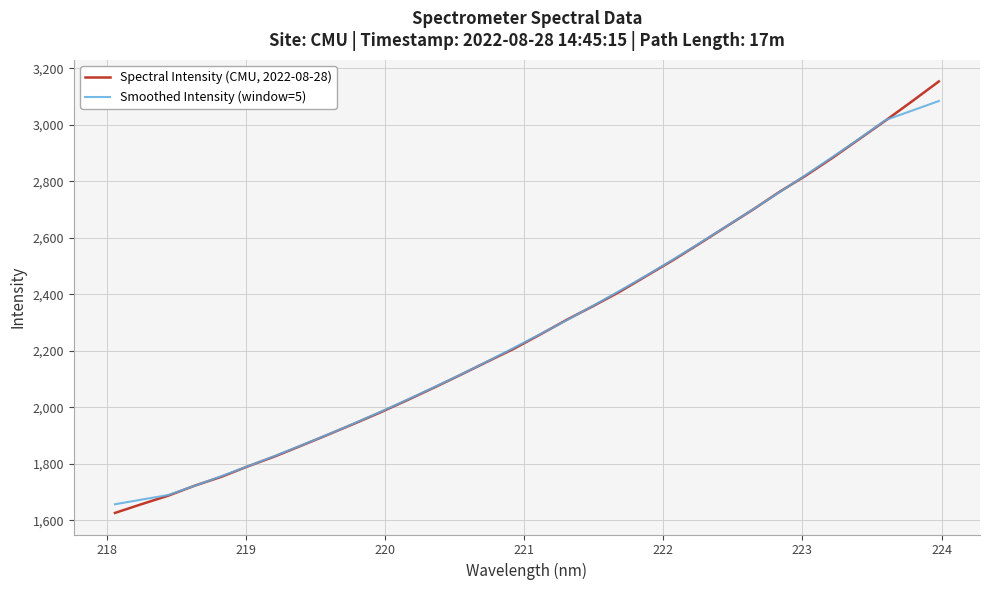

What is the greatest value displayed?

3153.0